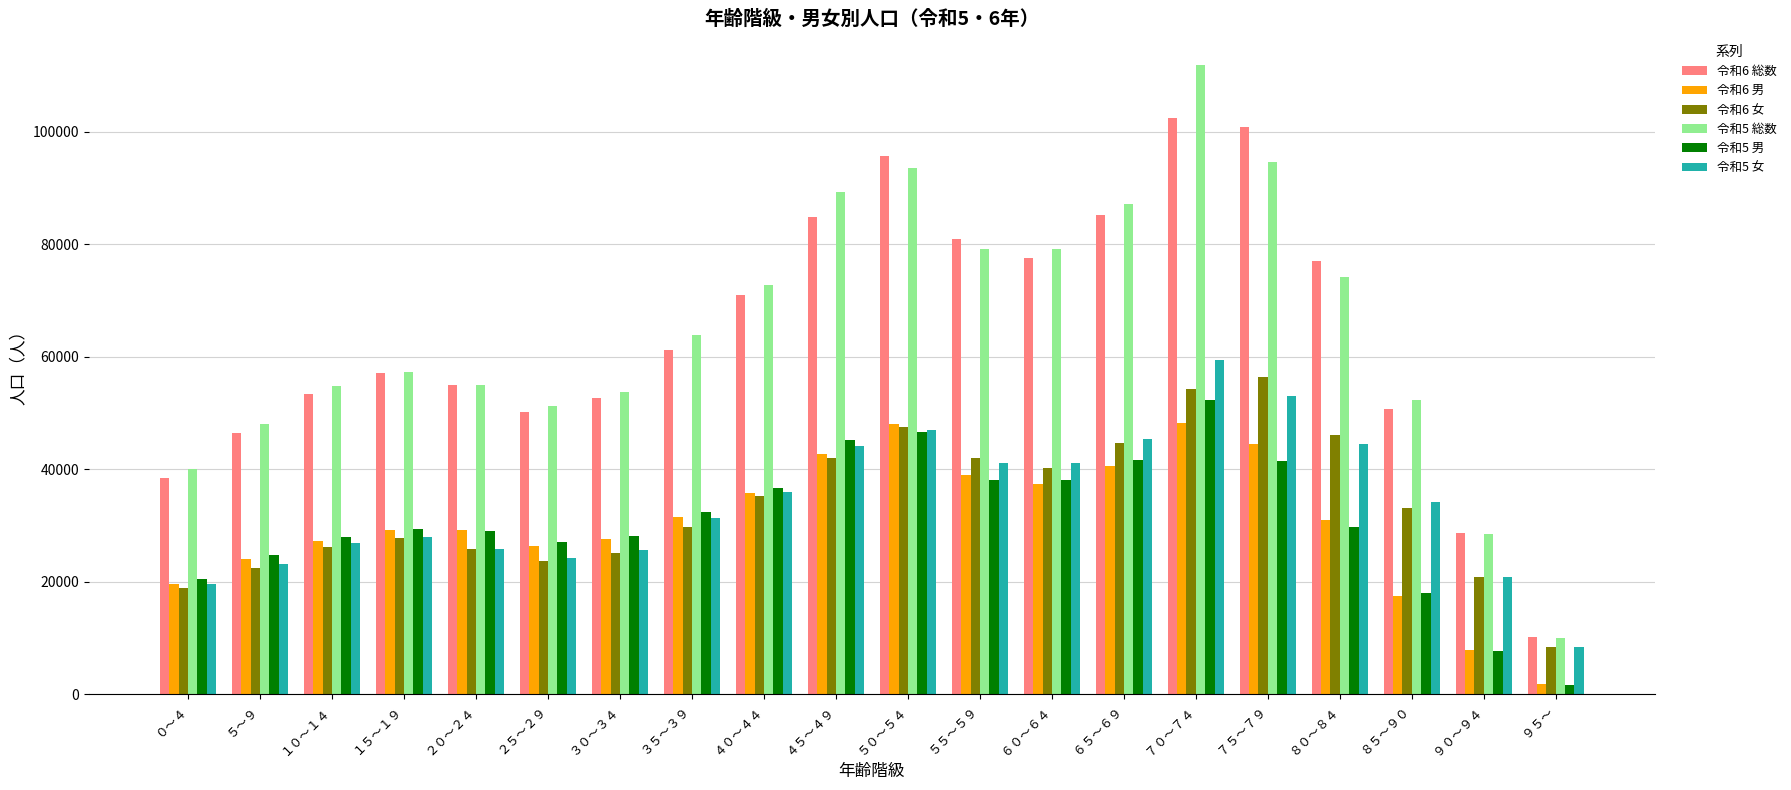

What is the total value across all series at ３５～３９?

250162